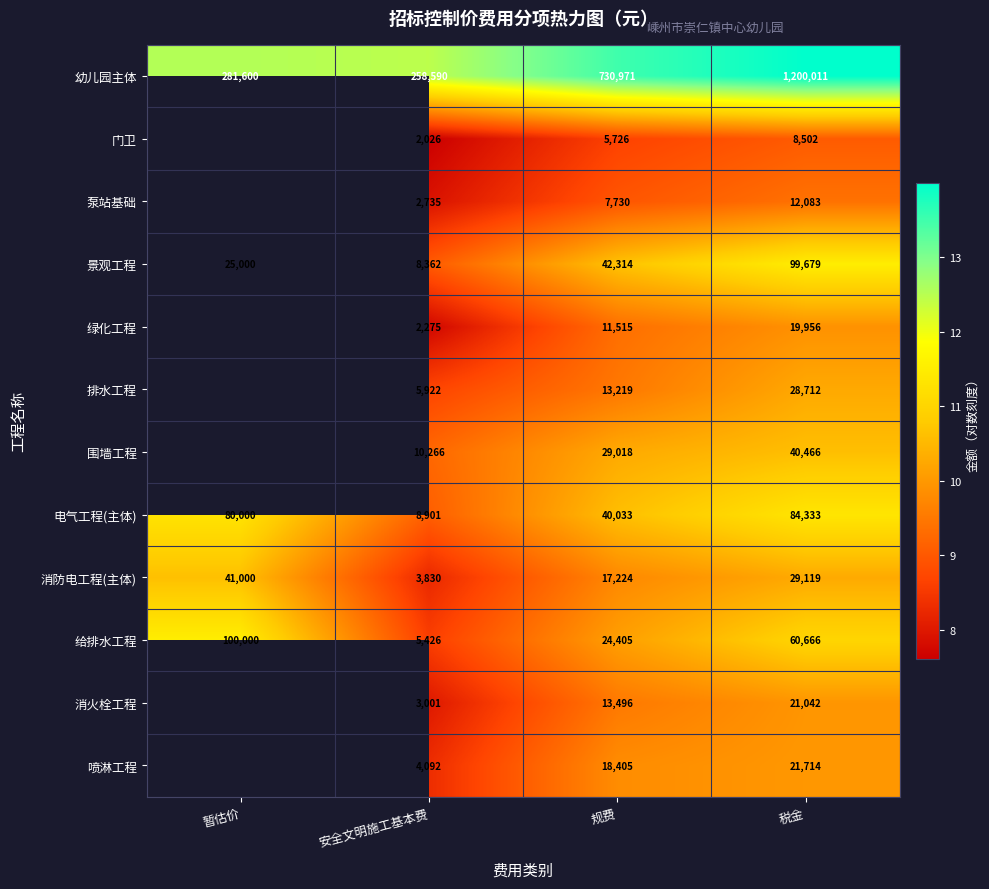

Count the number of categories in the chart.

4